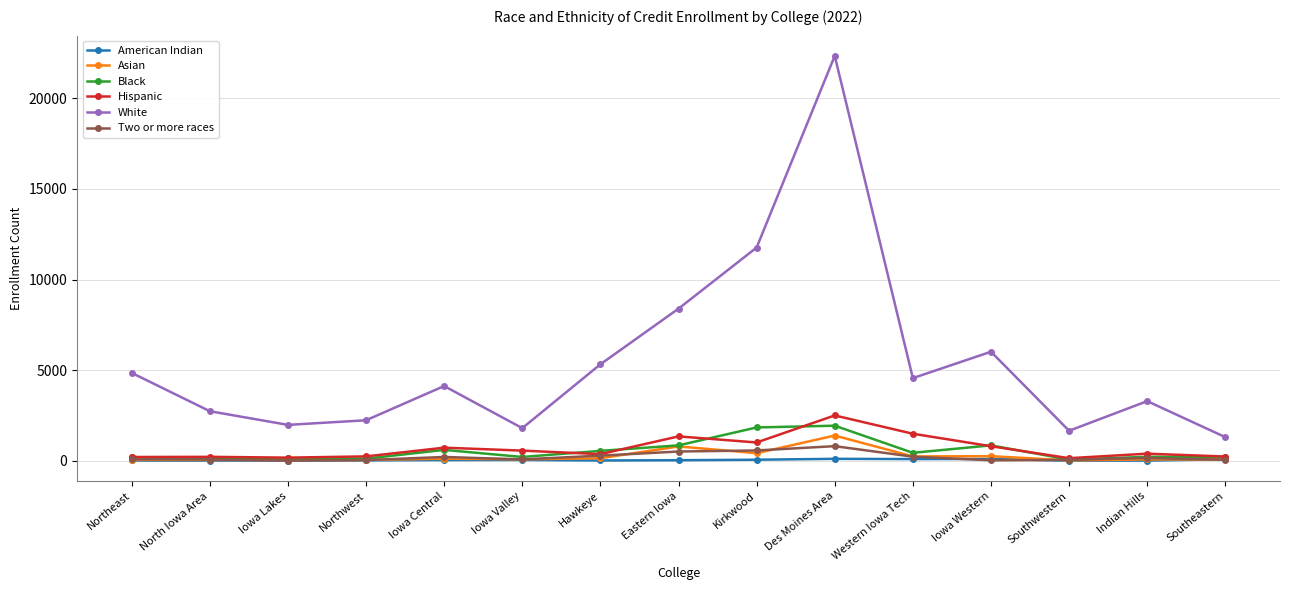

True or false: White and Asian cross at least once.

False